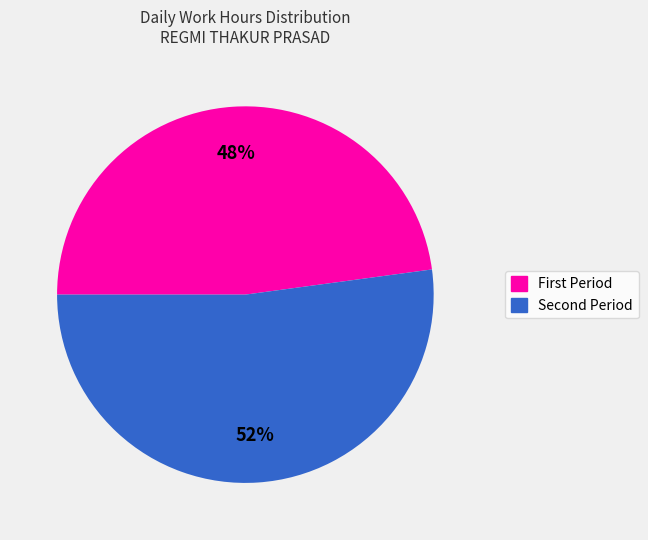

Is there a majority slice in this chart?

Yes